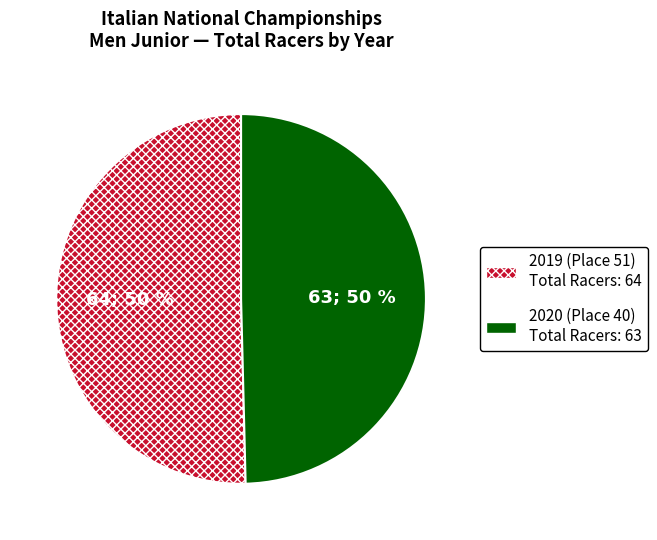

True or false: 2020 (Place 40) accounts for 50% of the total.

True